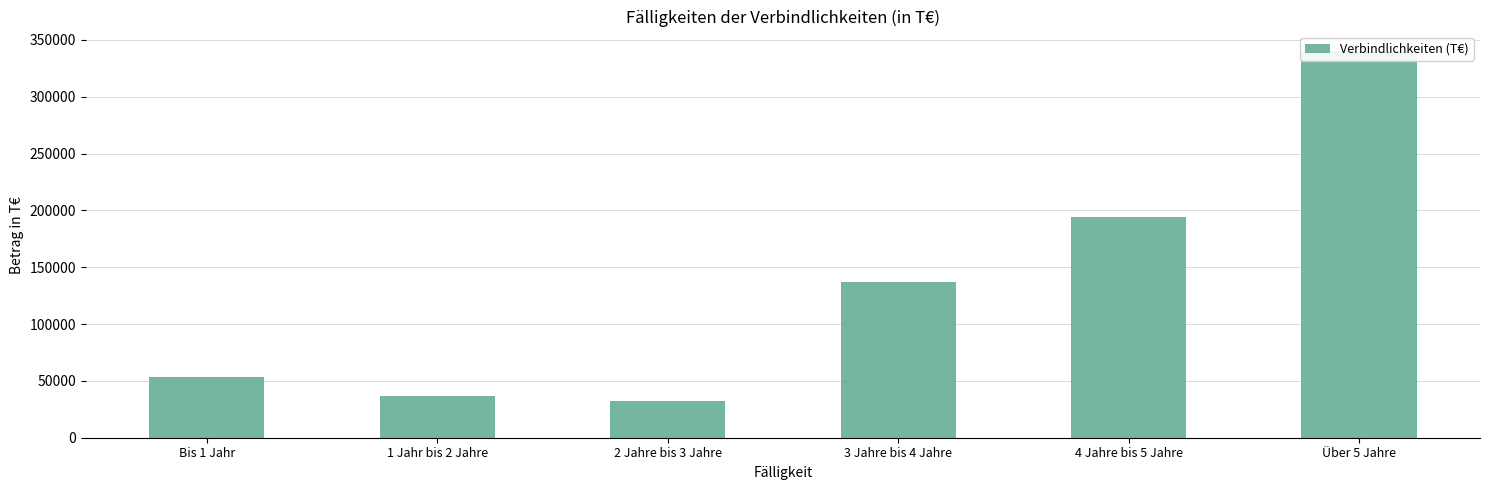

Which label corresponds to the largest value in the chart?

Über 5 Jahre